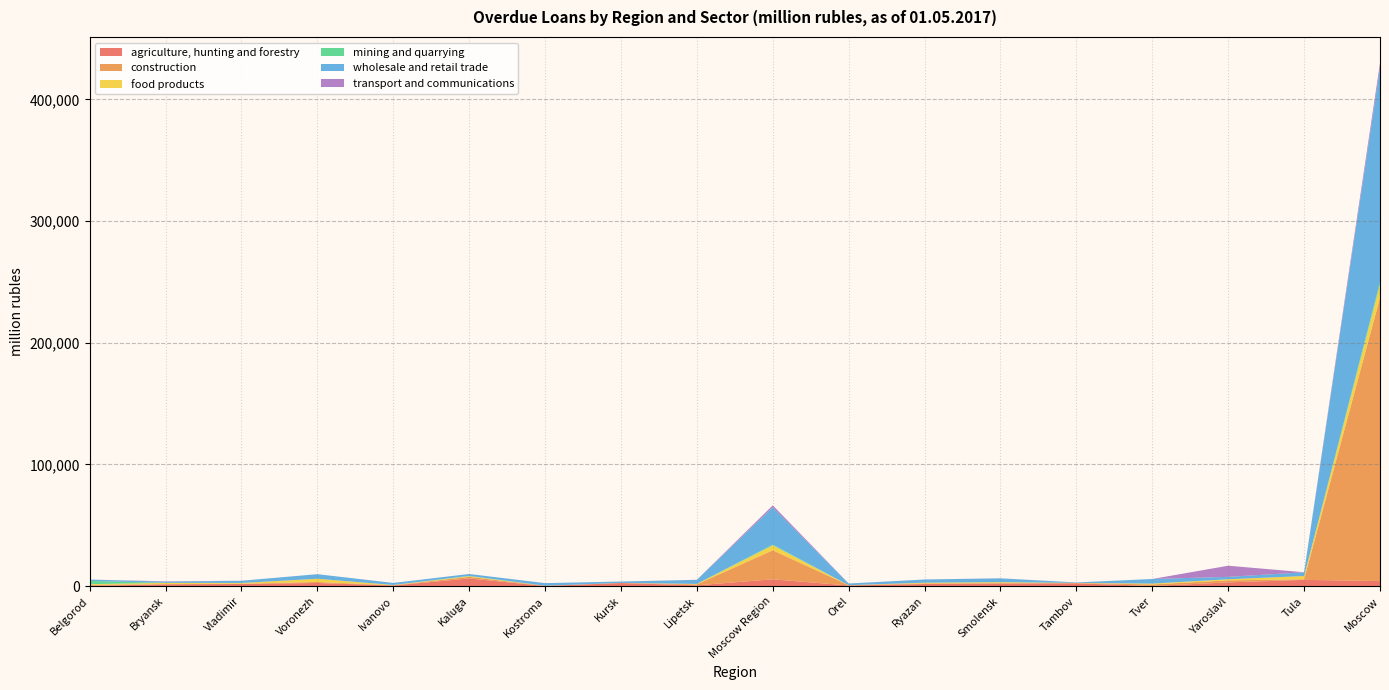

Reading left to right, list all the values displayed in this chart.

agriculture, hunting and forestry: Belgorod=262	Bryansk=1566	Vladimir=1818	Voronezh=2648	Ivanovo=533	Kaluga=6358	Kostroma=180	Kursk=2588	Lipetsk=722	Moscow Region=5668	Orel=569	Ryazan=1790	Smolensk=2192	Tambov=2362	Tver=141	Yaroslavl=3126	Tula=5206	Moscow=4204
construction: Belgorod=887	Bryansk=151	Vladimir=229	Voronezh=823	Ivanovo=237	Kaluga=1344	Kostroma=145	Kursk=128	Lipetsk=776	Moscow Region=23855	Orel=246	Ryazan=518	Smolensk=333	Tambov=279	Tver=1318	Yaroslavl=1662	Tula=476	Moscow=232898
food products: Belgorod=540	Bryansk=1037	Vladimir=616	Voronezh=2633	Ivanovo=248	Kaluga=548	Kostroma=62	Kursk=7	Lipetsk=357	Moscow Region=4041	Orel=22	Ryazan=580	Smolensk=802	Tambov=90	Tver=673	Yaroslavl=911	Tula=2673	Moscow=10691
mining and quarrying: Belgorod=2653	Bryansk=0	Vladimir=13	Voronezh=0	Ivanovo=13	Kaluga=218	Kostroma=8	Kursk=0	Lipetsk=17	Moscow Region=624	Orel=0	Ryazan=7	Smolensk=0	Tambov=0	Tver=0	Yaroslavl=0	Tula=3	Moscow=2258
wholesale and retail trade: Belgorod=1109	Bryansk=995	Vladimir=1777	Voronezh=3777	Ivanovo=1658	Kaluga=1557	Kostroma=2121	Kursk=1099	Lipetsk=3339	Moscow Region=30657	Orel=1372	Ryazan=2622	Smolensk=3116	Tambov=360	Tver=3789	Yaroslavl=1973	Tula=3106	Moscow=175579
transport and communications: Belgorod=0	Bryansk=266	Vladimir=29	Voronezh=0	Ivanovo=0	Kaluga=6	Kostroma=3	Kursk=33	Lipetsk=52	Moscow Region=1586	Orel=1	Ryazan=0	Smolensk=43	Tambov=0	Tver=2	Yaroslavl=9156	Tula=0	Moscow=4187